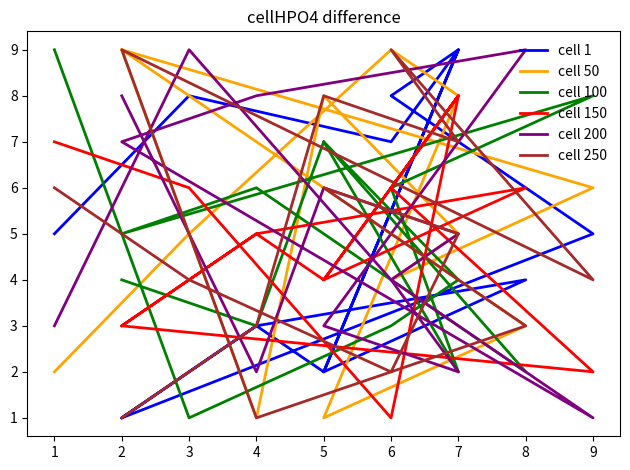

Which series has the largest total across all categories?

cell 50